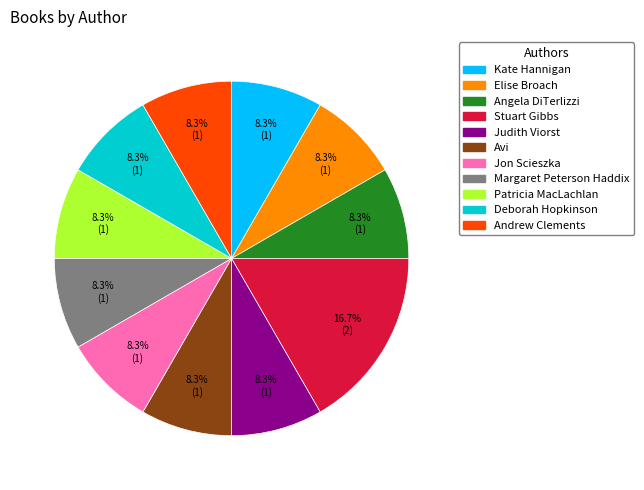

Which category has the biggest portion of the pie?

Stuart Gibbs